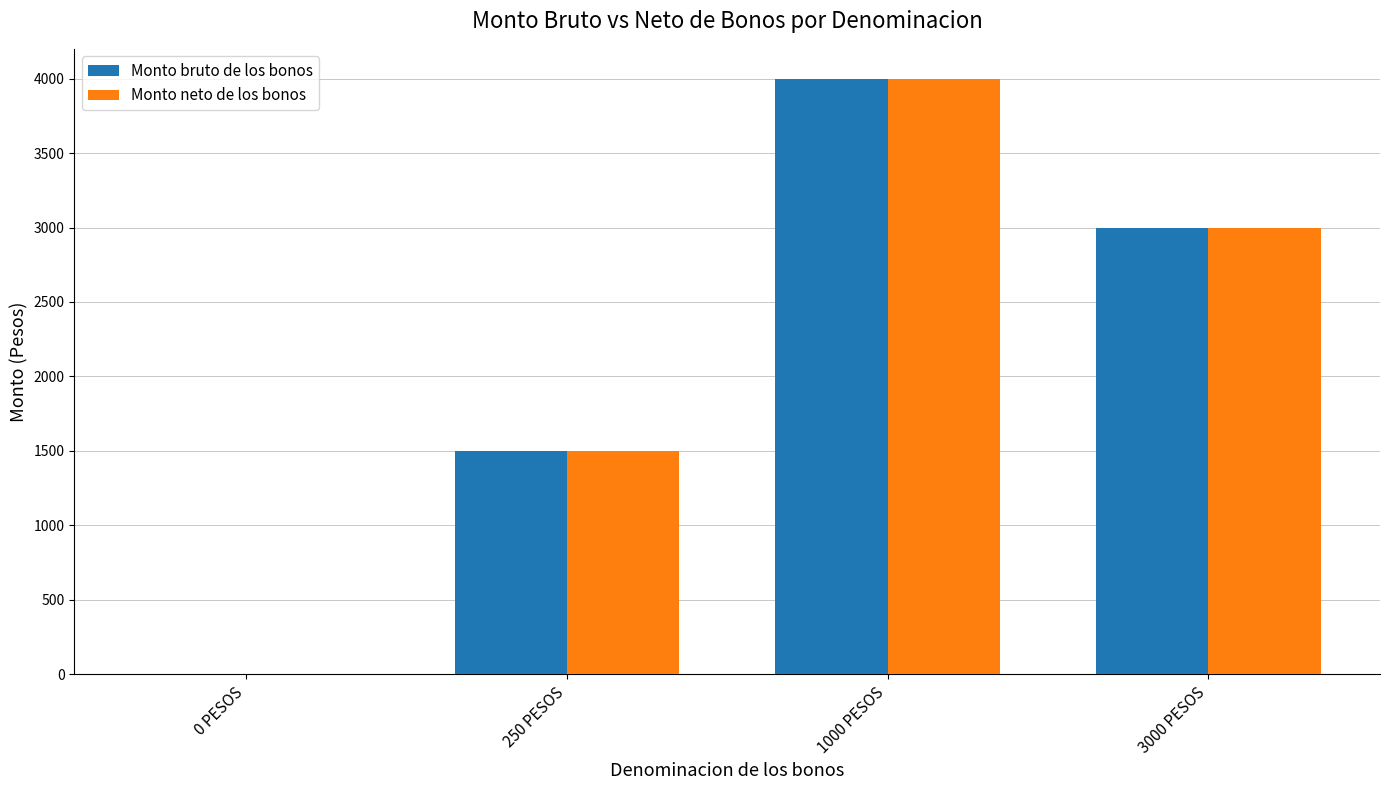

Are the bars grouped side by side (vs. stacked)?

Yes